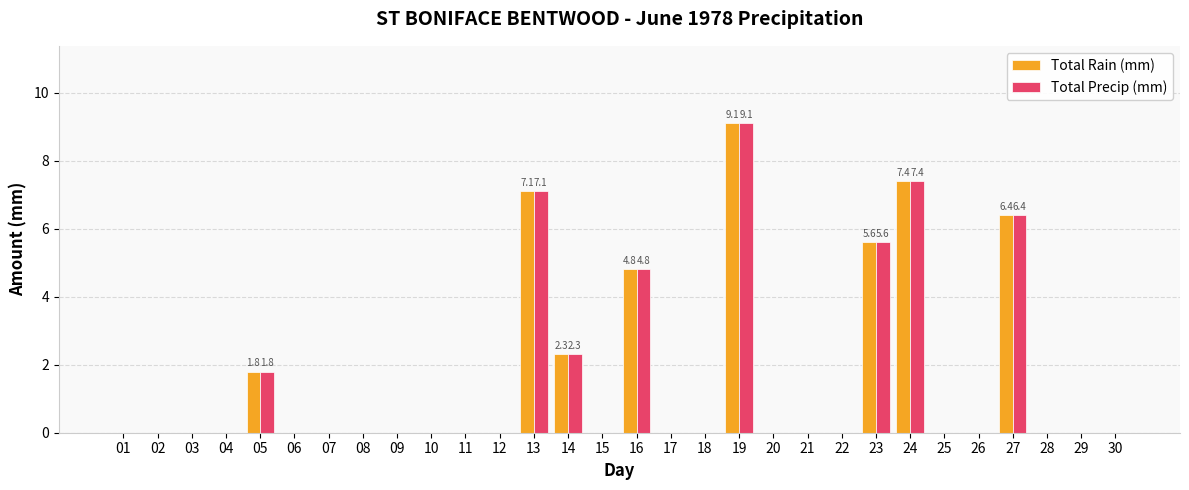

What is the sum of the Total Rain (mm) values at 09 and 13?

7.1